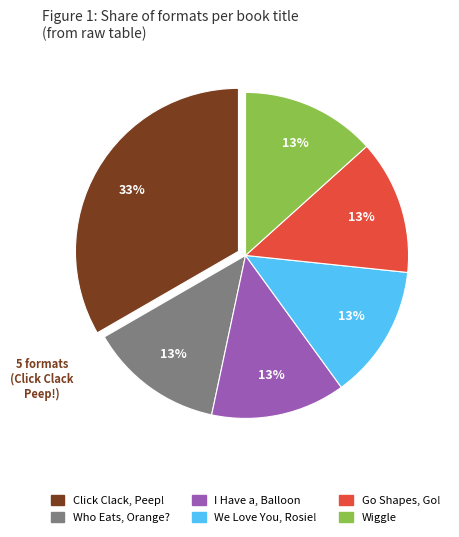

To the nearest percent, what is the average slice percentage?

17%